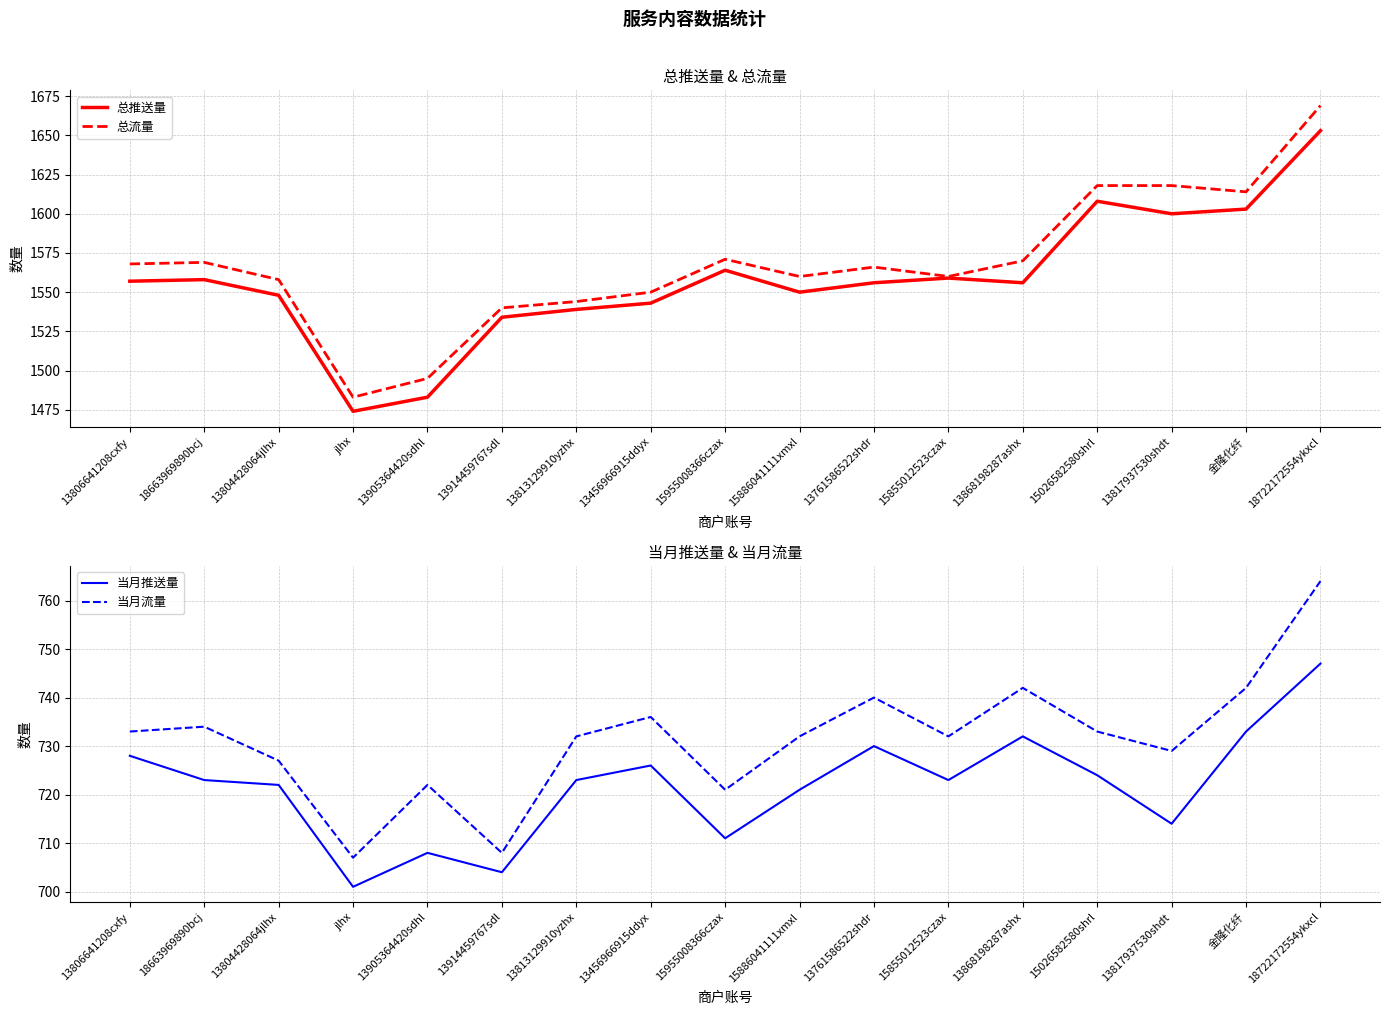

At which label does 当月流量 reach its minimum?

jlhx